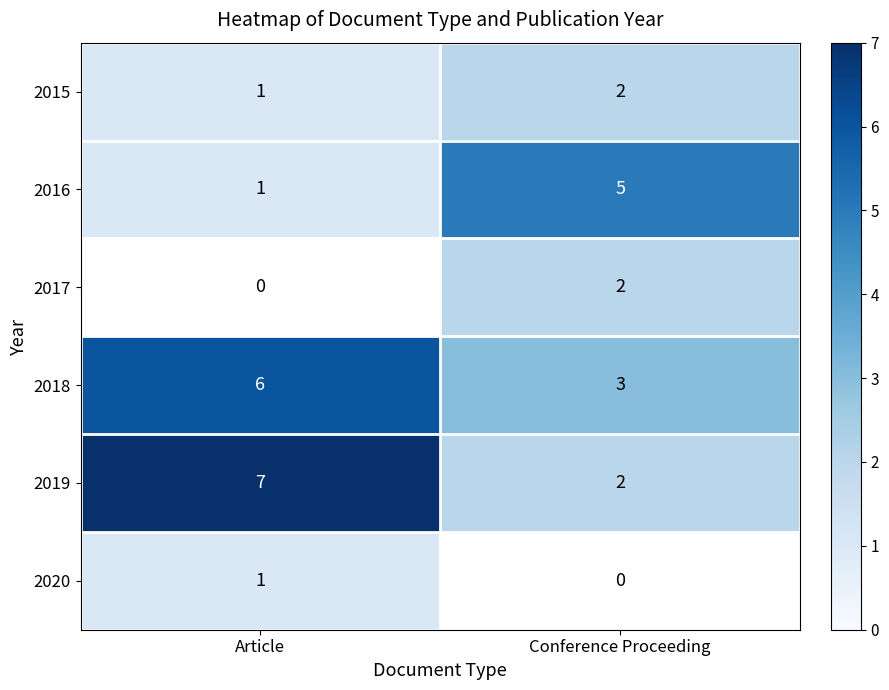

Is the value of 2018 at Article greater than the value of 2020 at Article?

Yes